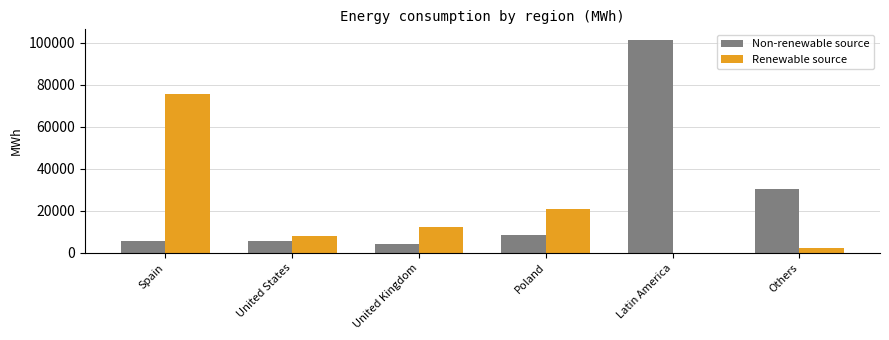

Which series has the widest spread of values?

Non-renewable source